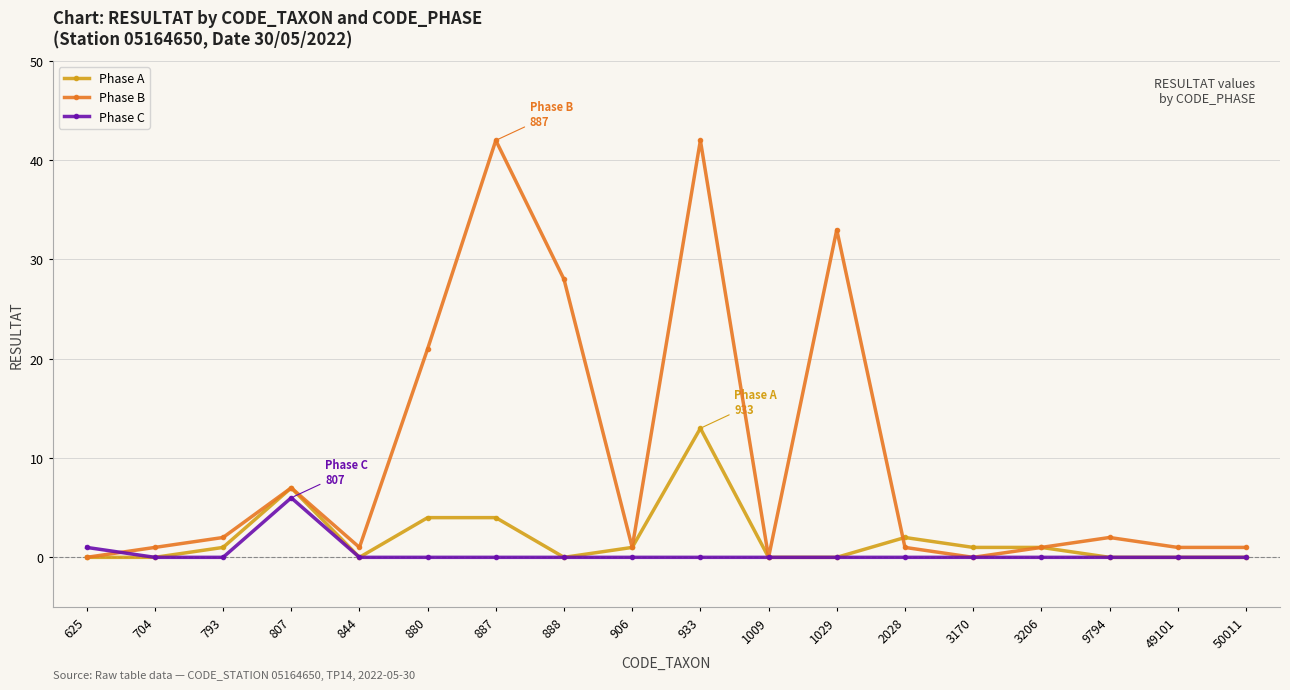

What is the average value of the Phase B series?

10